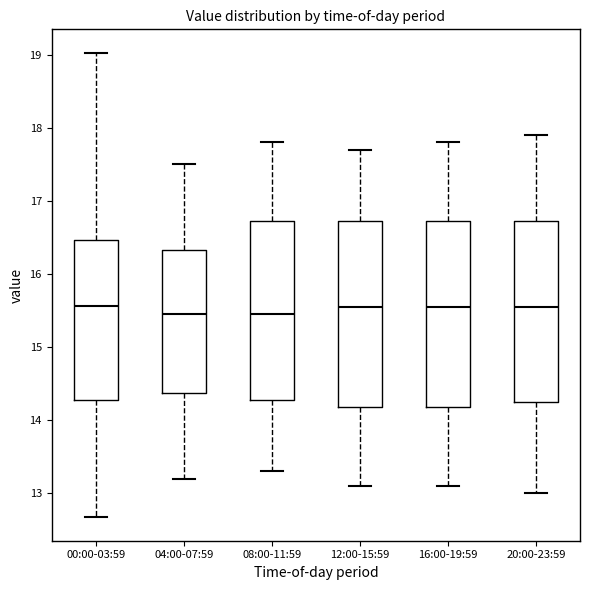

Reading left to right, read every box against the y-axis: the position of its median line, the range the box covers, and the ends of its whiskers. The values are not printed on the chart, so give them approximately, as read against the axis.

00:00-03:59: median 15.6, box 14.3 to 16.5, whiskers 12.7 to 19.0
04:00-07:59: median 15.5, box 14.4 to 16.3, whiskers 13.2 to 17.5
08:00-11:59: median 15.5, box 14.3 to 16.7, whiskers 13.3 to 17.8
12:00-15:59: median 15.6, box 14.2 to 16.7, whiskers 13.1 to 17.7
16:00-19:59: median 15.6, box 14.2 to 16.7, whiskers 13.1 to 17.8
20:00-23:59: median 15.6, box 14.3 to 16.7, whiskers 13.0 to 17.9